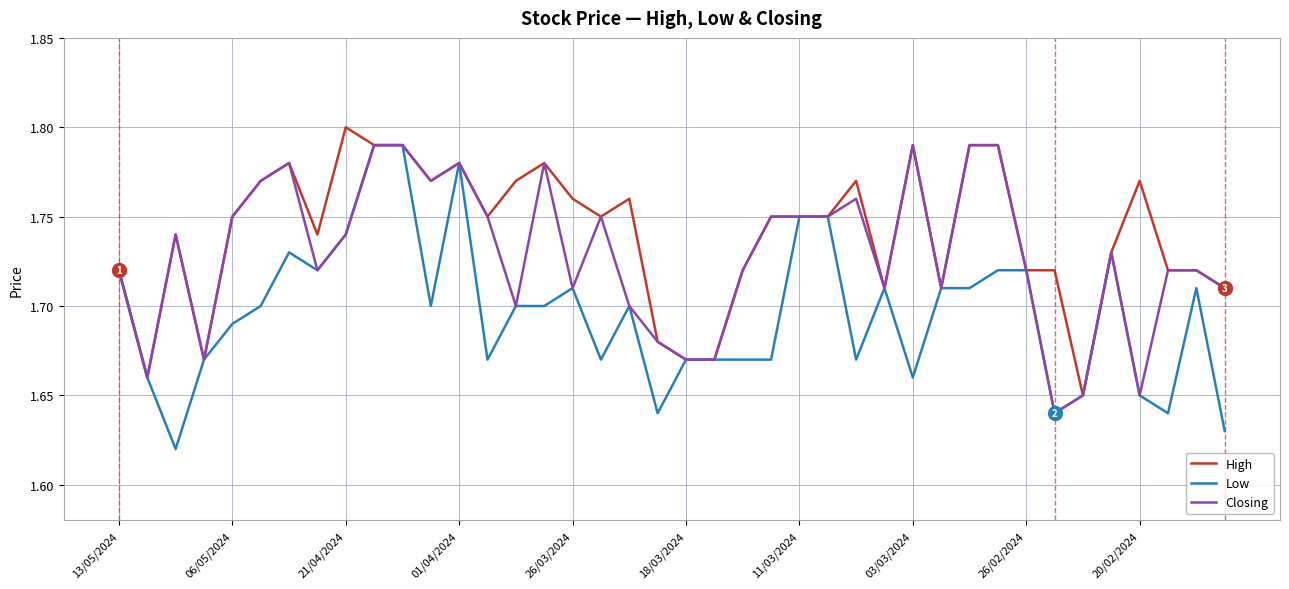

Which series has the largest range (max minus min)?

Low